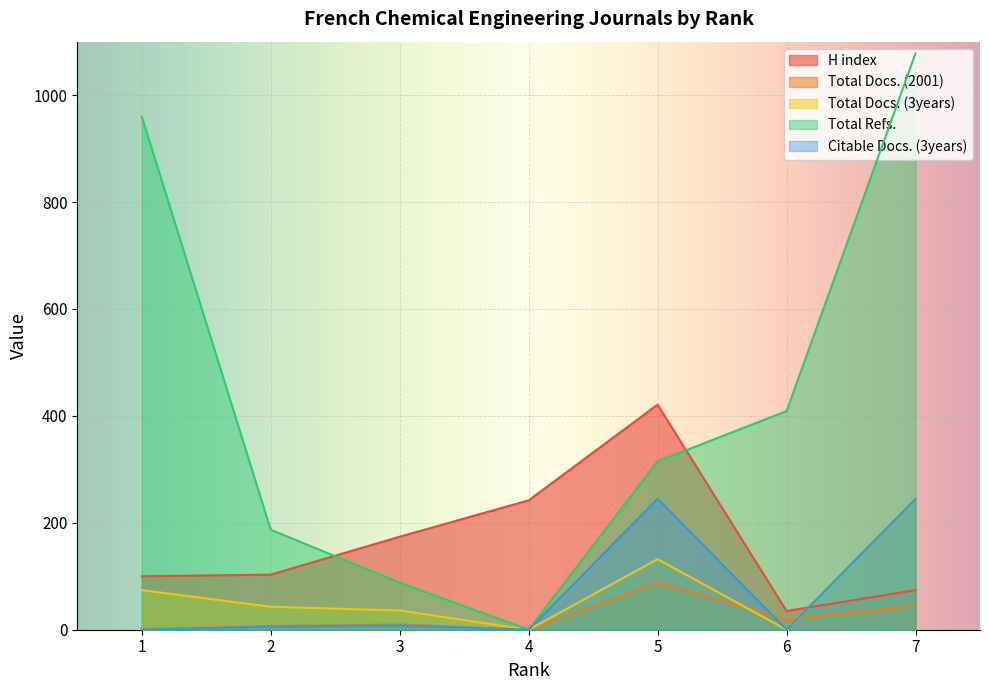

Between 4 and 2, which is larger?

4